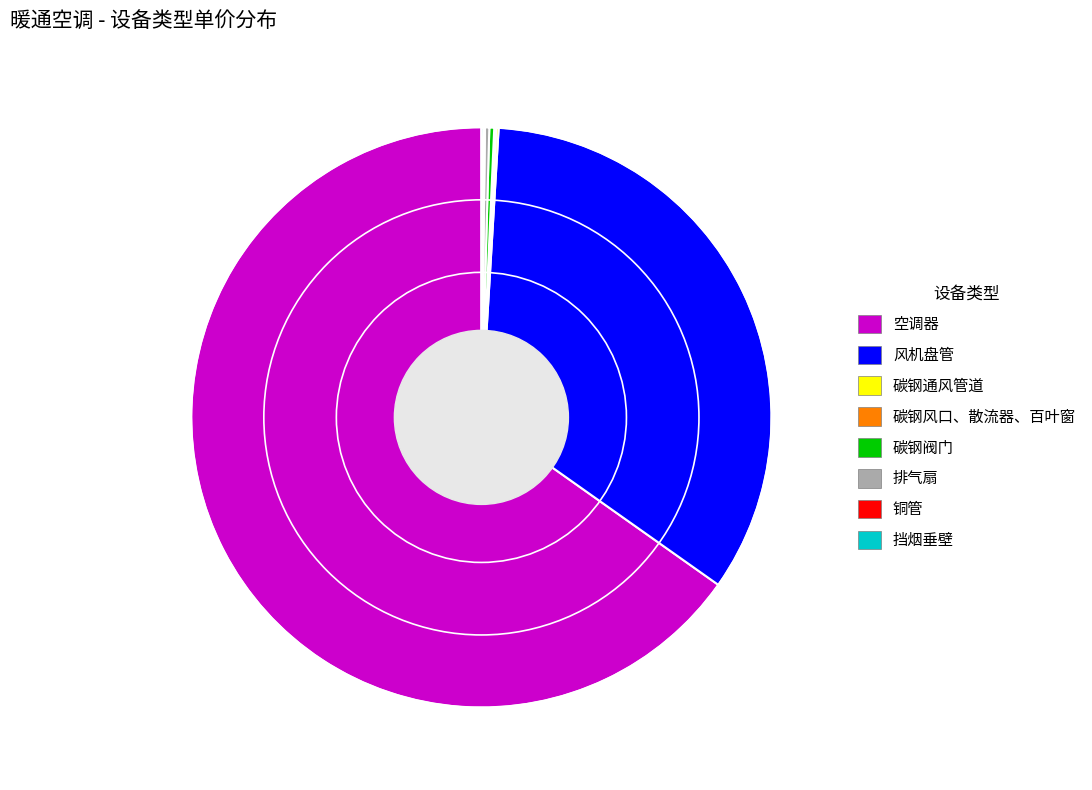

Does 空调器 represent more than half of the total?

Yes